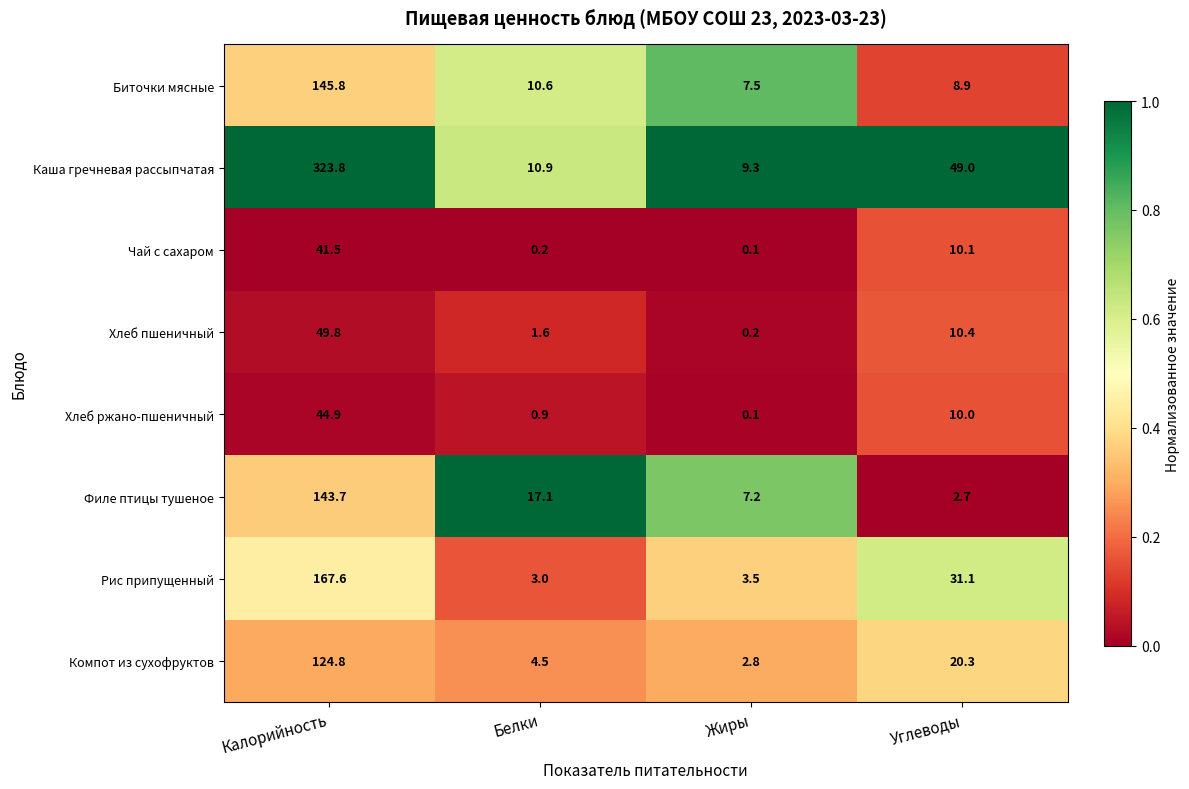

Which series has the largest total across all categories?

Каша гречневая рассыпчатая